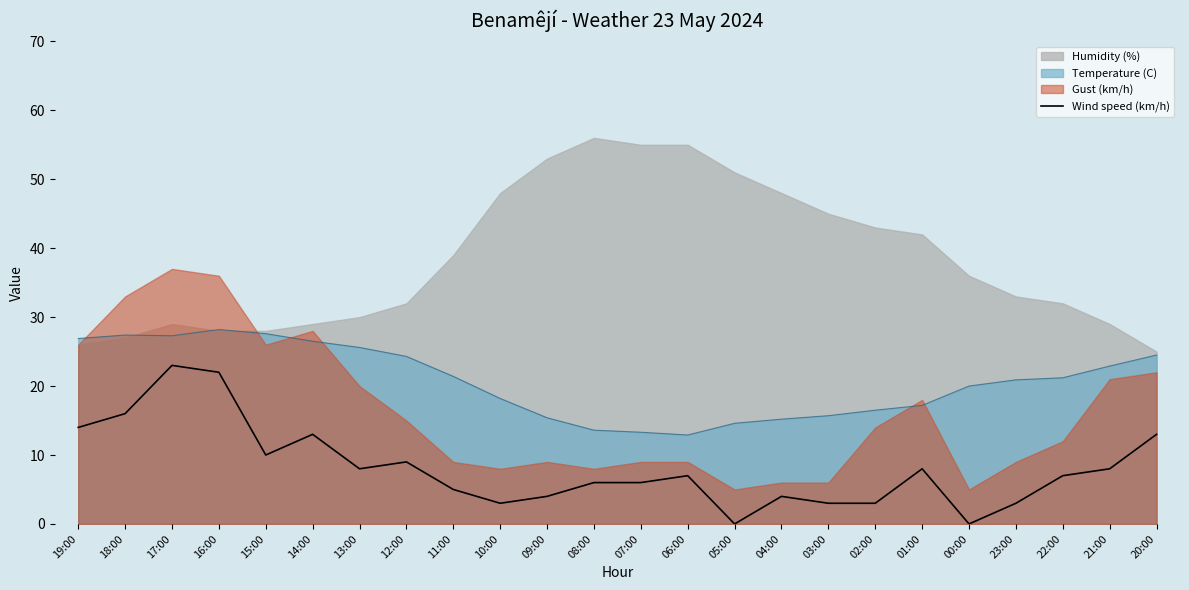

True or false: Wind speed (km/h) and Temperature (C) cross at least once.

False